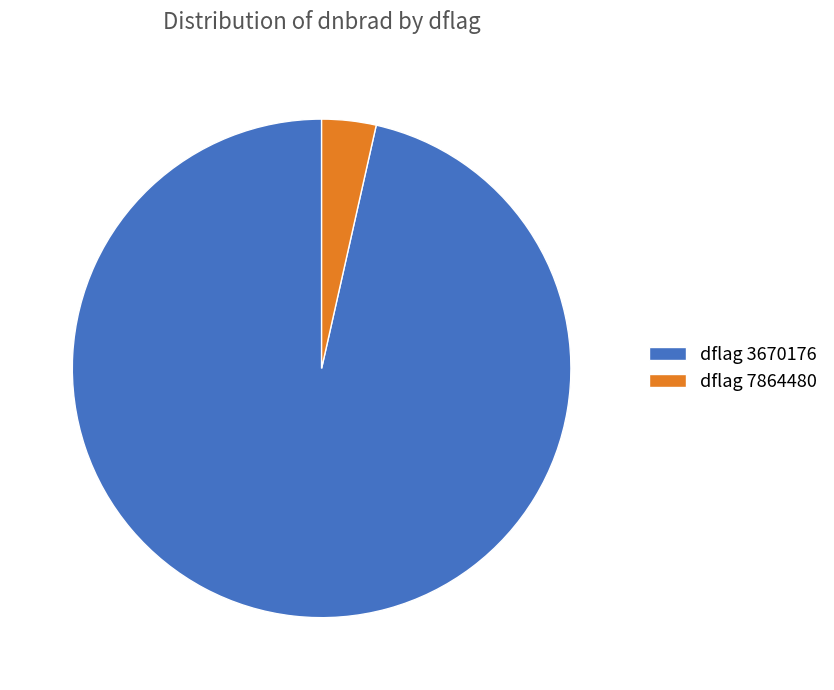

Is there a majority slice in this chart?

Yes